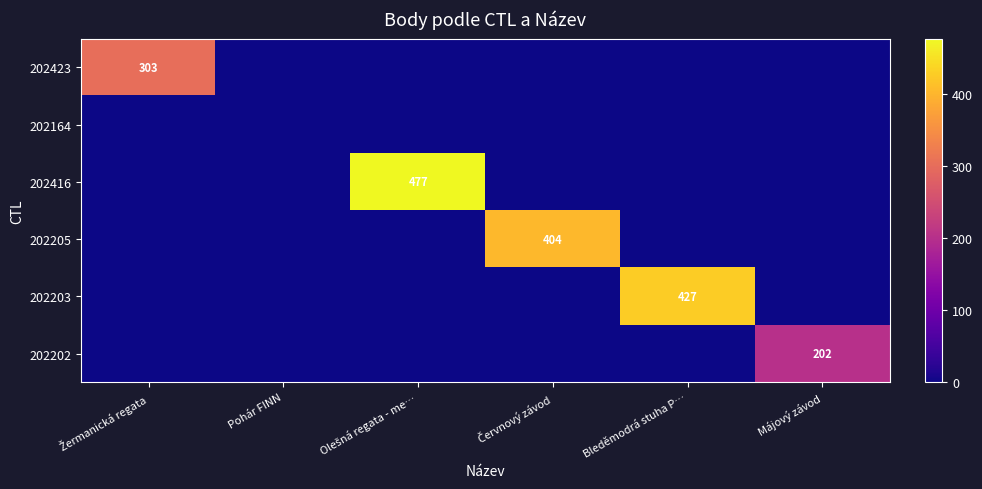

What is the difference between the maximum and minimum values in the 202416 series?

477